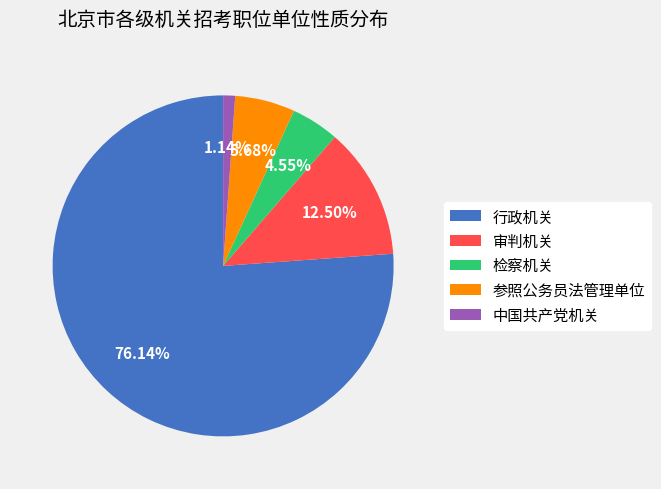

Do 检察机关 and 参照公务员法管理单位 together represent more than half of the pie?

No